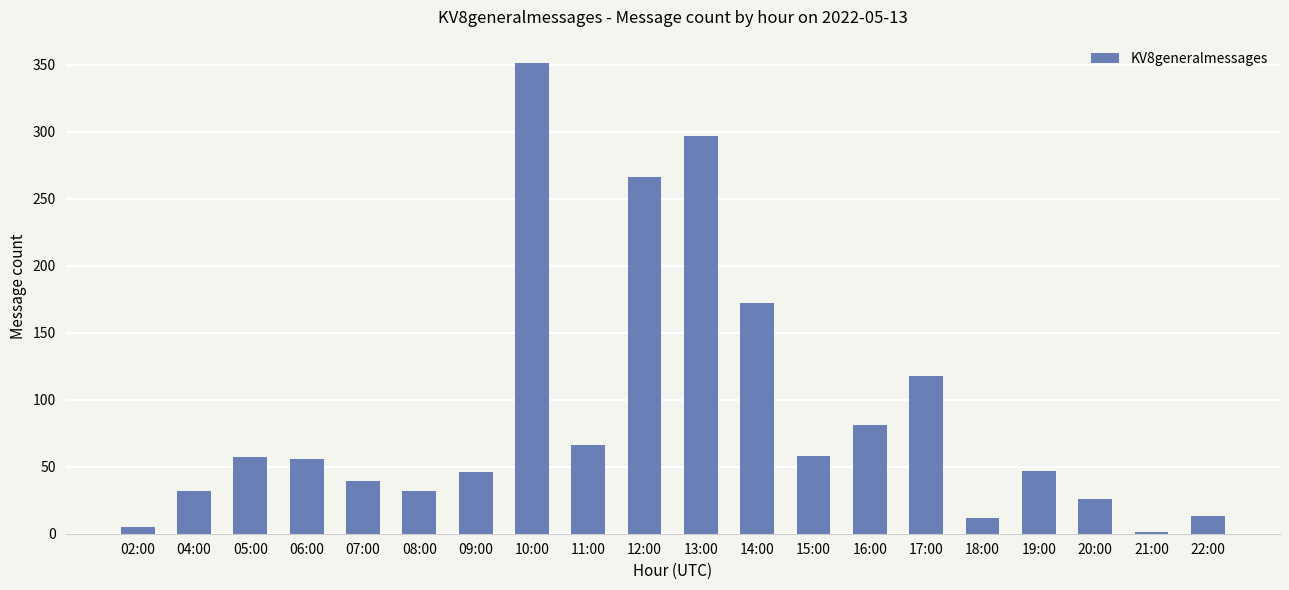

Are the bars horizontal?

No